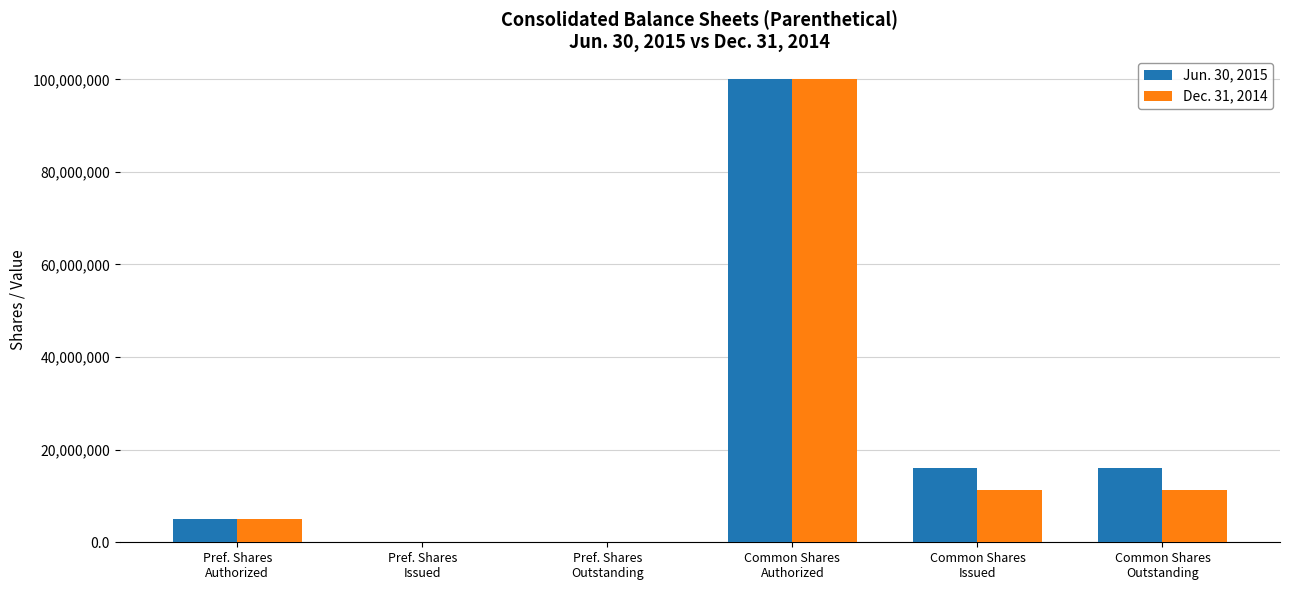

What are all the series names shown in the legend?

Jun. 30, 2015, Dec. 31, 2014